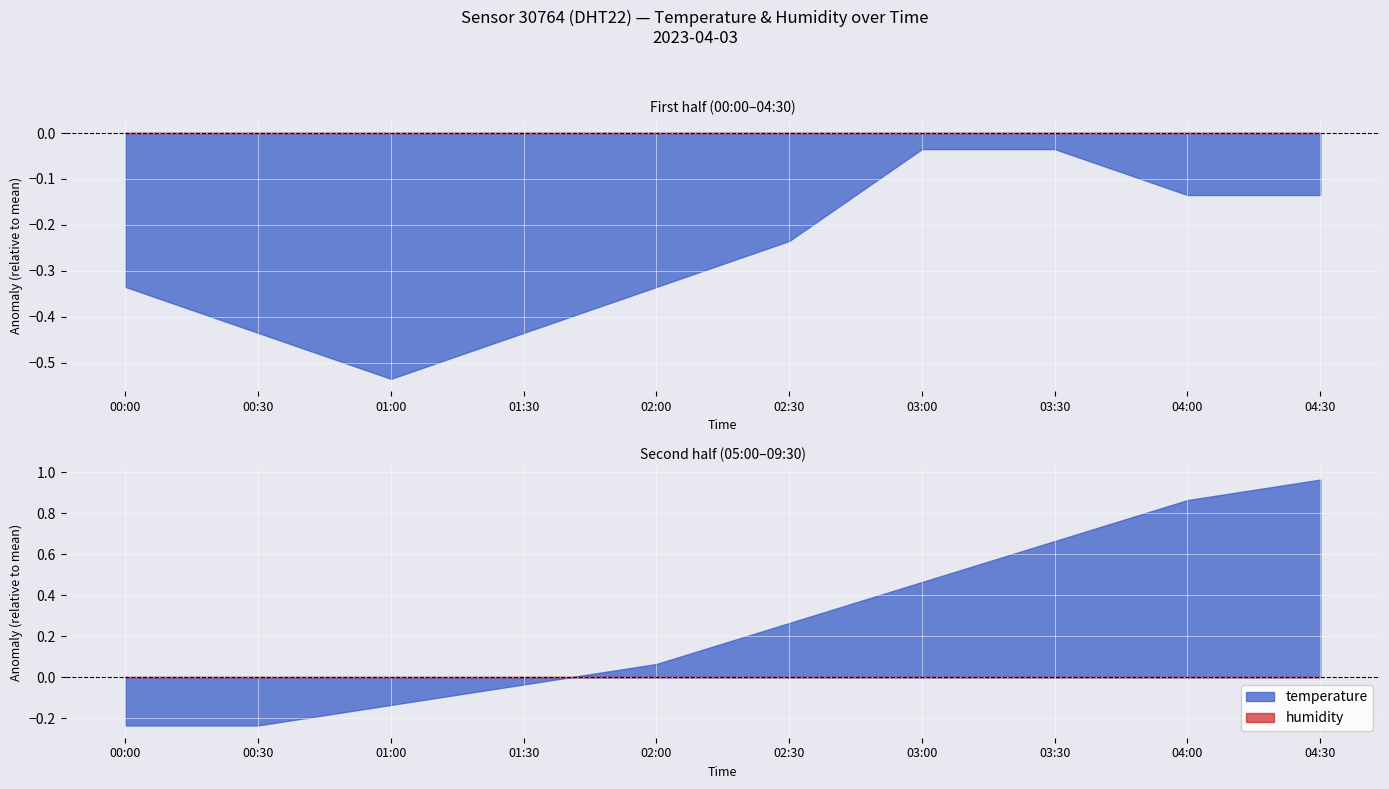

Which series has the widest spread of values?

temperature